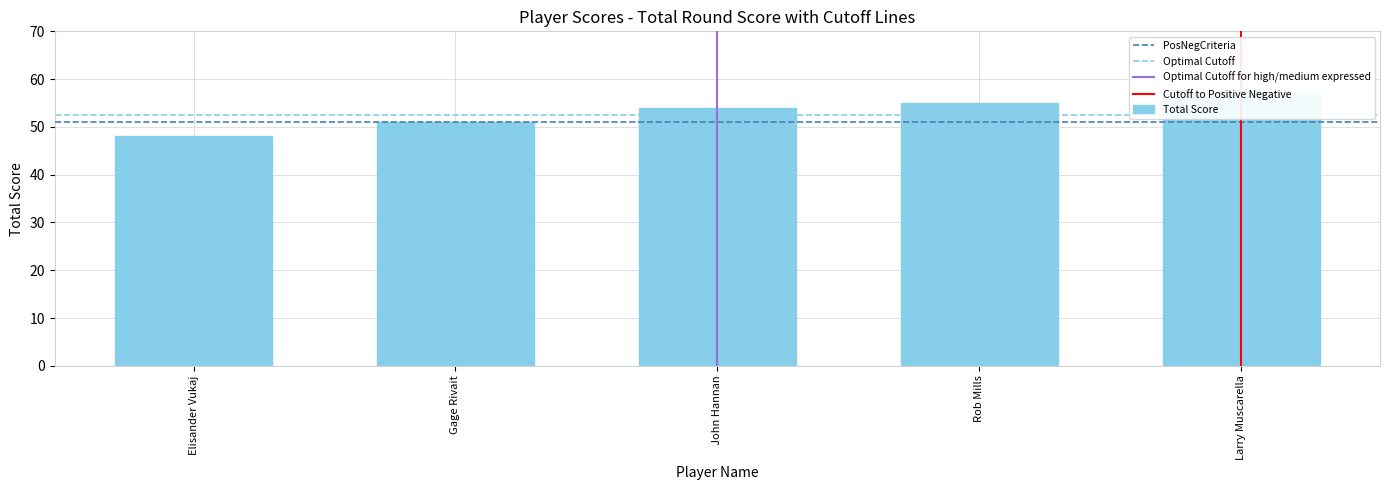

Rank the categories by value from lowest to highest.

Elisander Vukaj, Gage Rivait, John Hannan, Rob Mills, Larry Muscarella